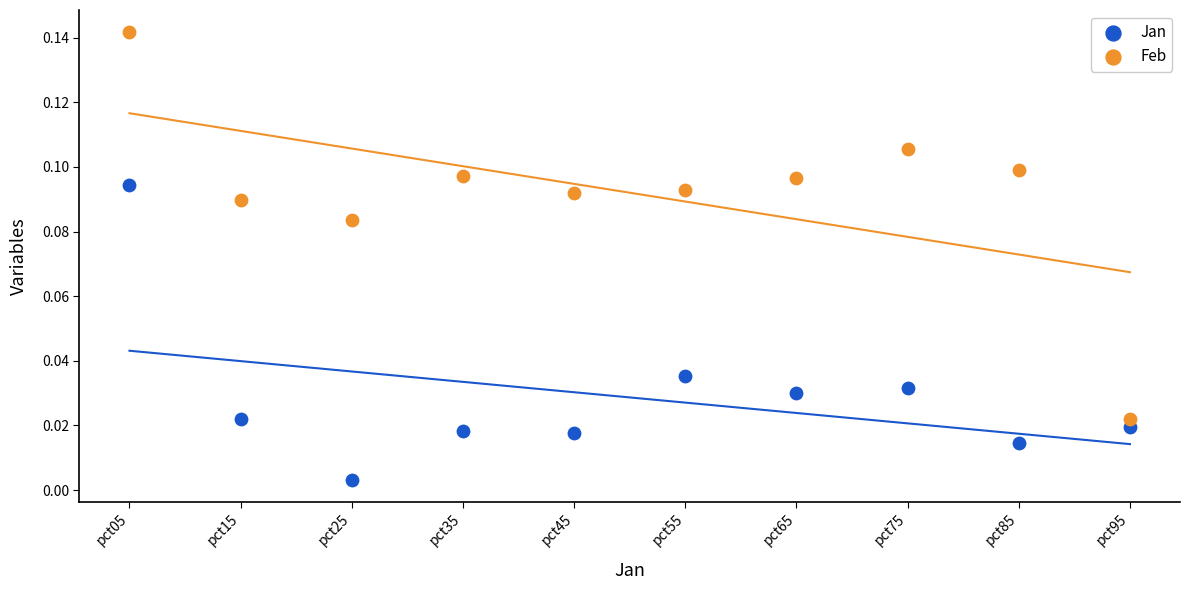

Which series contains the highest Y value?

Feb